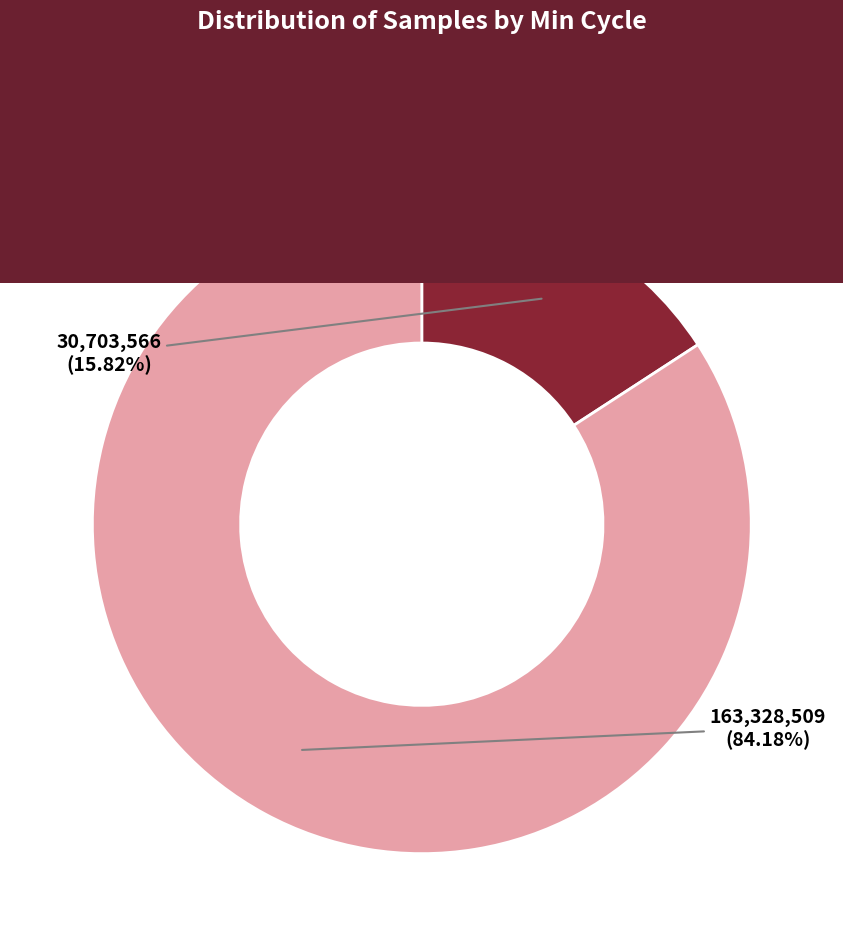

How many slices are in this pie chart?

2